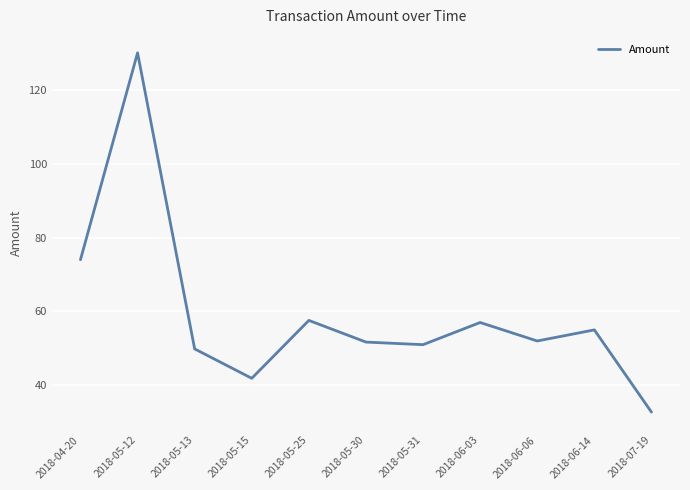

Which label corresponds to the smallest value in the chart?

2018-07-19